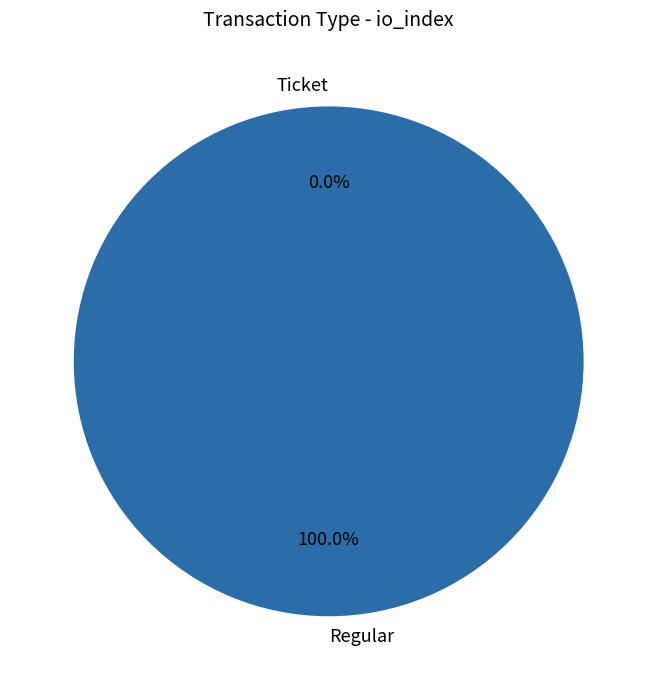

Which slice is the smallest?

Ticket